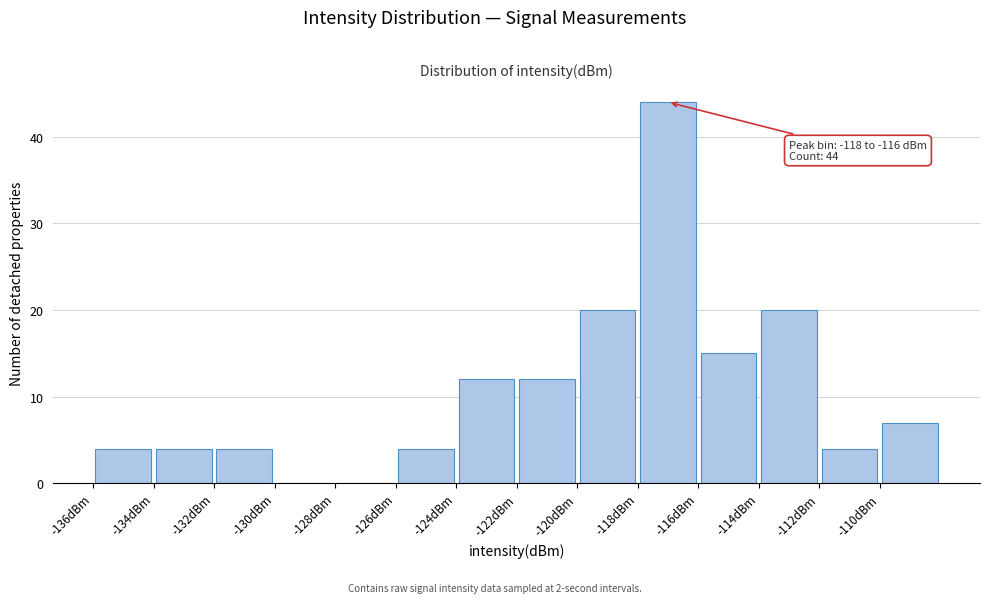

Which range on the x-axis has the tallest bar?

-118 to -116